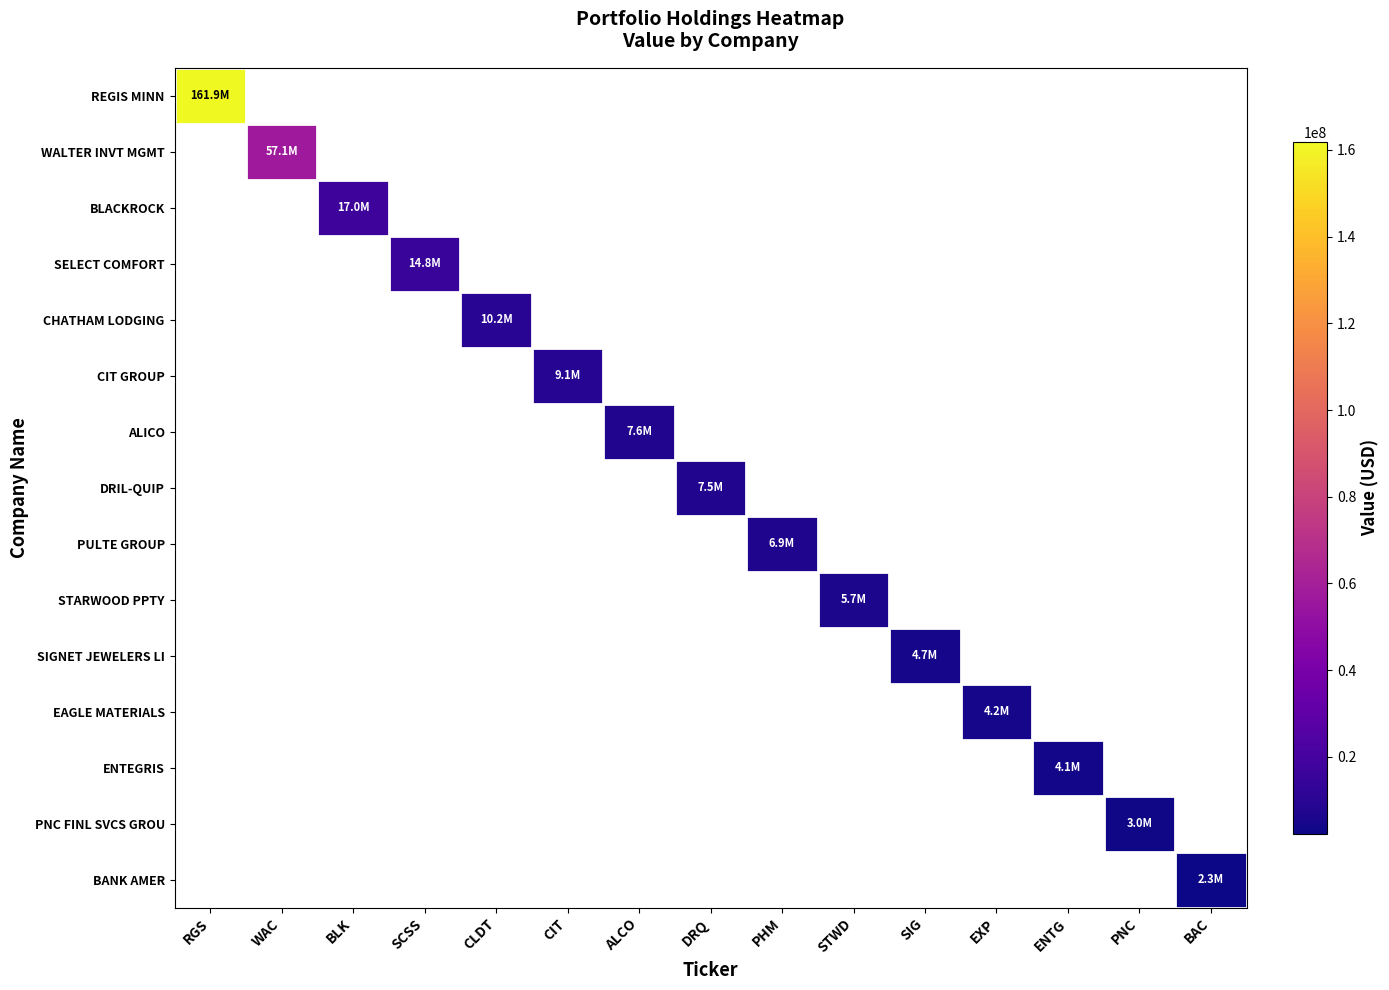

Reading left to right, list all the values displayed in this chart.

REGIS MINN: RGS=161852000	WAC=0	BLK=0	SCSS=0	CLDT=0	CIT=0	ALCO=0	DRQ=0	PHM=0	STWD=0	SIG=0	EXP=0	ENTG=0	PNC=0	BAC=0
WALTER INVT MGMT: RGS=0	WAC=57106000	BLK=0	SCSS=0	CLDT=0	CIT=0	ALCO=0	DRQ=0	PHM=0	STWD=0	SIG=0	EXP=0	ENTG=0	PNC=0	BAC=0
BLACKROCK: RGS=0	WAC=0	BLK=17029000	SCSS=0	CLDT=0	CIT=0	ALCO=0	DRQ=0	PHM=0	STWD=0	SIG=0	EXP=0	ENTG=0	PNC=0	BAC=0
SELECT COMFORT: RGS=0	WAC=0	BLK=0	SCSS=14779000	CLDT=0	CIT=0	ALCO=0	DRQ=0	PHM=0	STWD=0	SIG=0	EXP=0	ENTG=0	PNC=0	BAC=0
CHATHAM LODGING: RGS=0	WAC=0	BLK=0	SCSS=0	CLDT=10157000	CIT=0	ALCO=0	DRQ=0	PHM=0	STWD=0	SIG=0	EXP=0	ENTG=0	PNC=0	BAC=0
CIT GROUP: RGS=0	WAC=0	BLK=0	SCSS=0	CLDT=0	CIT=9092000	ALCO=0	DRQ=0	PHM=0	STWD=0	SIG=0	EXP=0	ENTG=0	PNC=0	BAC=0
ALICO: RGS=0	WAC=0	BLK=0	SCSS=0	CLDT=0	CIT=0	ALCO=7613000	DRQ=0	PHM=0	STWD=0	SIG=0	EXP=0	ENTG=0	PNC=0	BAC=0
DRIL-QUIP: RGS=0	WAC=0	BLK=0	SCSS=0	CLDT=0	CIT=0	ALCO=0	DRQ=7546000	PHM=0	STWD=0	SIG=0	EXP=0	ENTG=0	PNC=0	BAC=0
PULTE GROUP: RGS=0	WAC=0	BLK=0	SCSS=0	CLDT=0	CIT=0	ALCO=0	DRQ=0	PHM=6948000	STWD=0	SIG=0	EXP=0	ENTG=0	PNC=0	BAC=0
STARWOOD PPTY: RGS=0	WAC=0	BLK=0	SCSS=0	CLDT=0	CIT=0	ALCO=0	DRQ=0	PHM=0	STWD=5679000	SIG=0	EXP=0	ENTG=0	PNC=0	BAC=0
SIGNET JEWELERS LI: RGS=0	WAC=0	BLK=0	SCSS=0	CLDT=0	CIT=0	ALCO=0	DRQ=0	PHM=0	STWD=0	SIG=4713000	EXP=0	ENTG=0	PNC=0	BAC=0
EAGLE MATERIALS: RGS=0	WAC=0	BLK=0	SCSS=0	CLDT=0	CIT=0	ALCO=0	DRQ=0	PHM=0	STWD=0	SIG=0	EXP=4207000	ENTG=0	PNC=0	BAC=0
ENTEGRIS: RGS=0	WAC=0	BLK=0	SCSS=0	CLDT=0	CIT=0	ALCO=0	DRQ=0	PHM=0	STWD=0	SIG=0	EXP=0	ENTG=4126000	PNC=0	BAC=0
PNC FINL SVCS GROU: RGS=0	WAC=0	BLK=0	SCSS=0	CLDT=0	CIT=0	ALCO=0	DRQ=0	PHM=0	STWD=0	SIG=0	EXP=0	ENTG=0	PNC=2960000	BAC=0
BANK AMER: RGS=0	WAC=0	BLK=0	SCSS=0	CLDT=0	CIT=0	ALCO=0	DRQ=0	PHM=0	STWD=0	SIG=0	EXP=0	ENTG=0	PNC=0	BAC=2298000